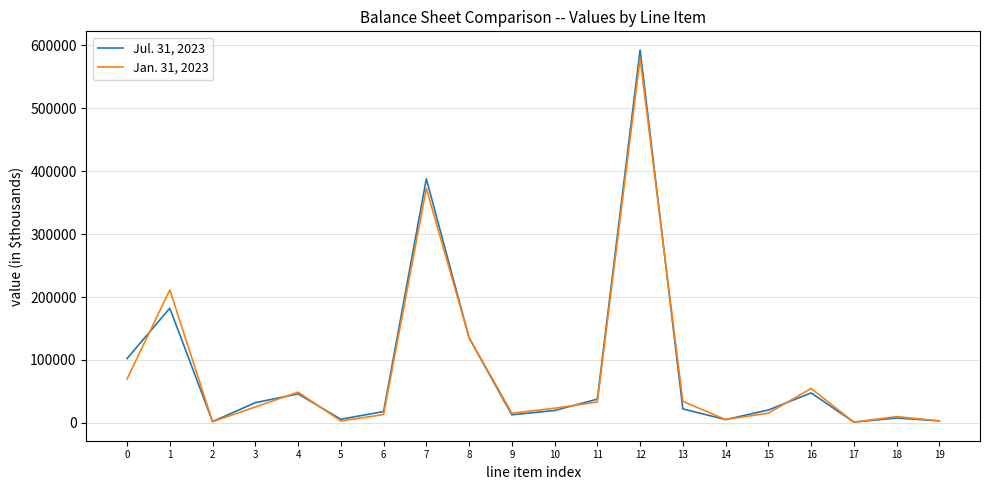

List the series in order of their peak value, lowest first.

Jan. 31, 2023, Jul. 31, 2023